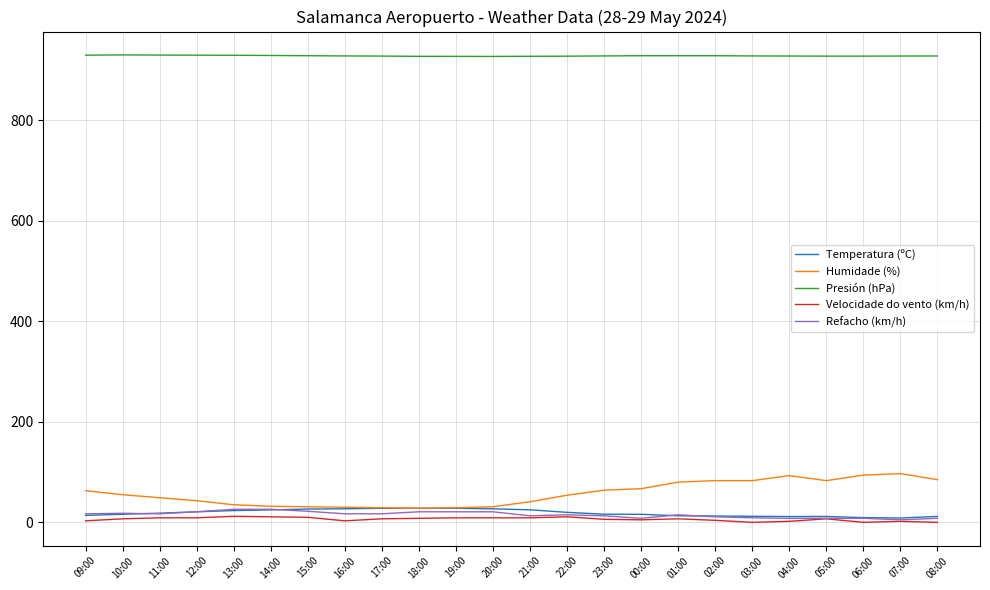

After their last crossing, which series has the higher values: Temperatura (ºC) or Humidade (%)?

Humidade (%)